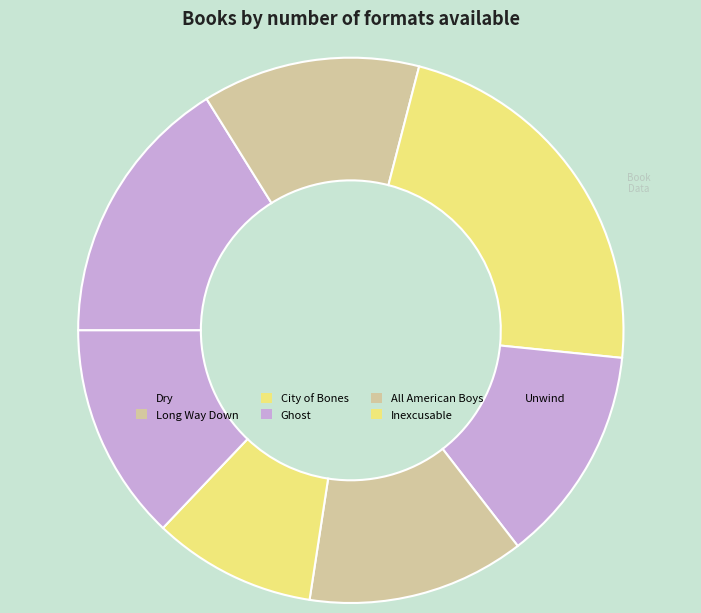

How many segments does this pie chart have?

7